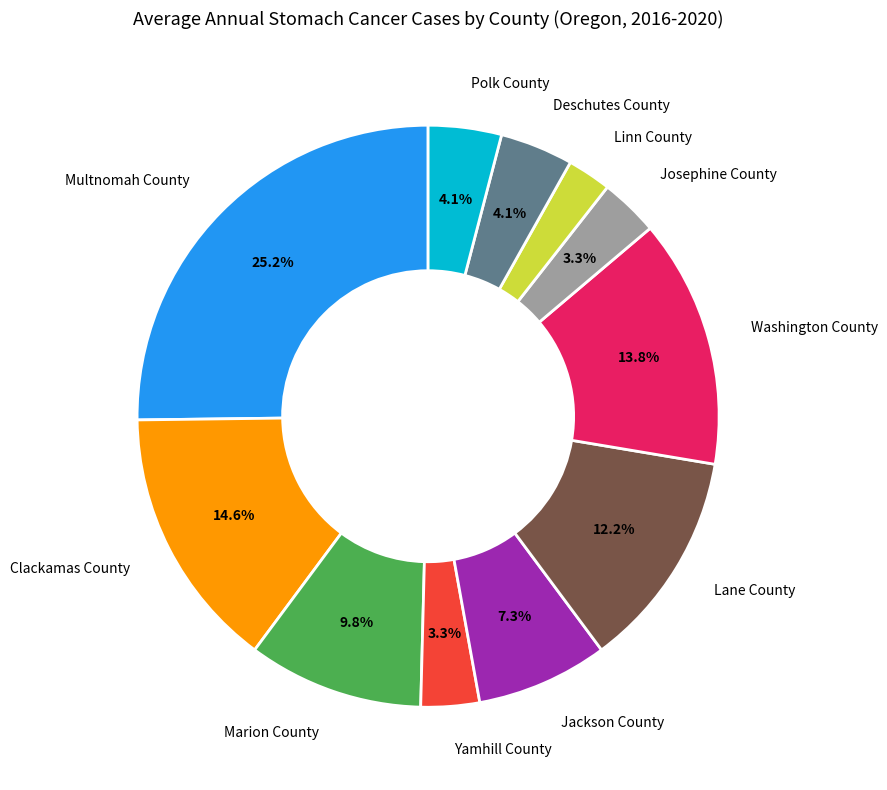

To the nearest percent, what is the average slice percentage?

9%